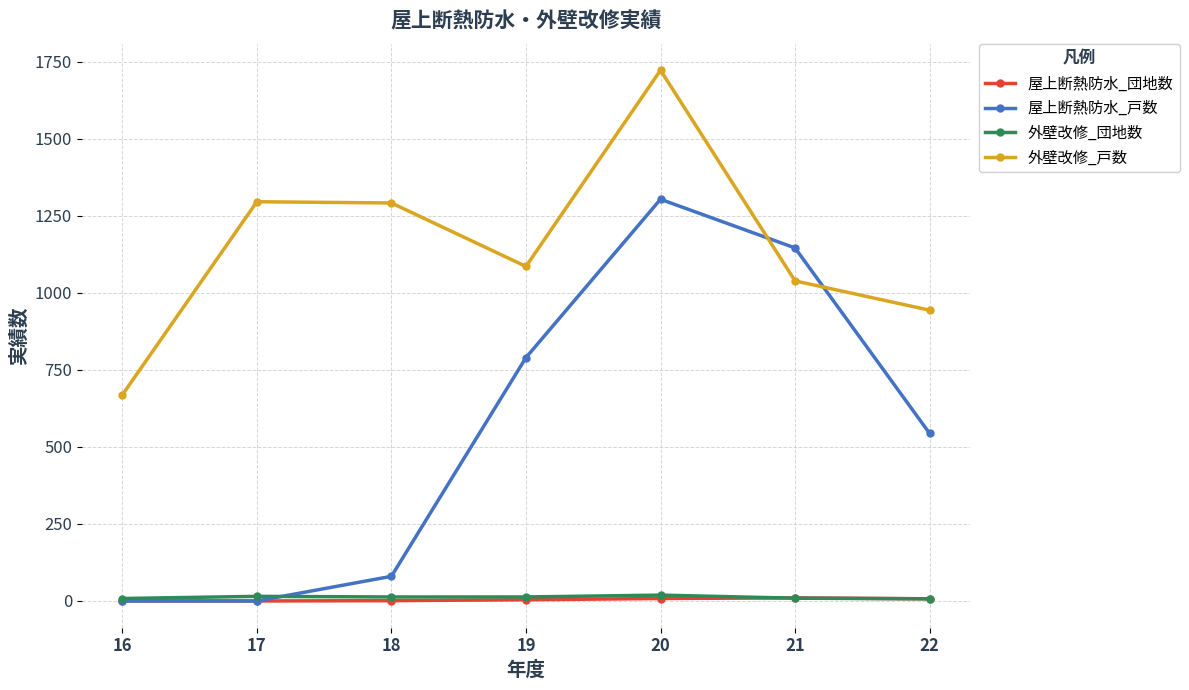

True or false: 屋上断熱防水_戸数 has more than 0 interior local peaks.

True